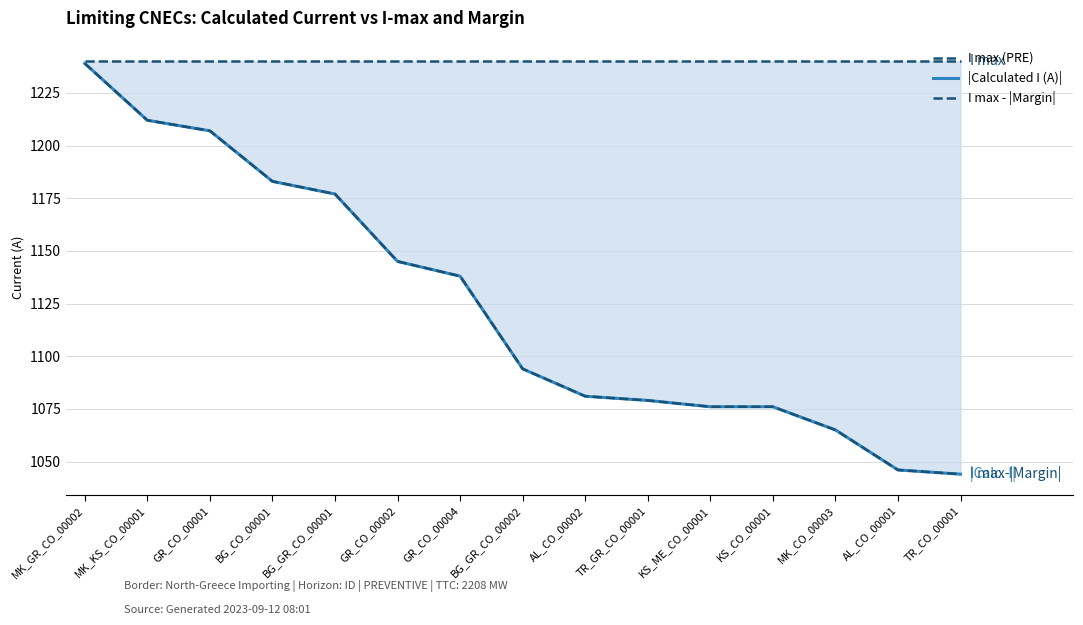

How many series are shown in this chart?

3